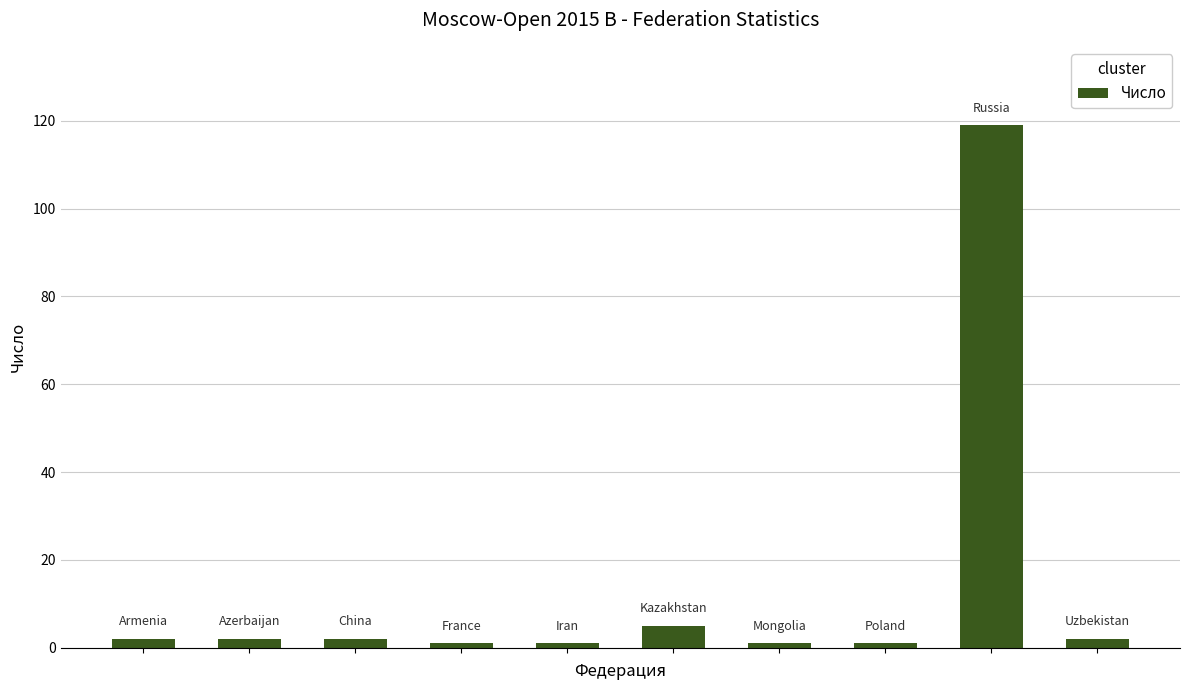

What is the maximum value shown in the chart?

119